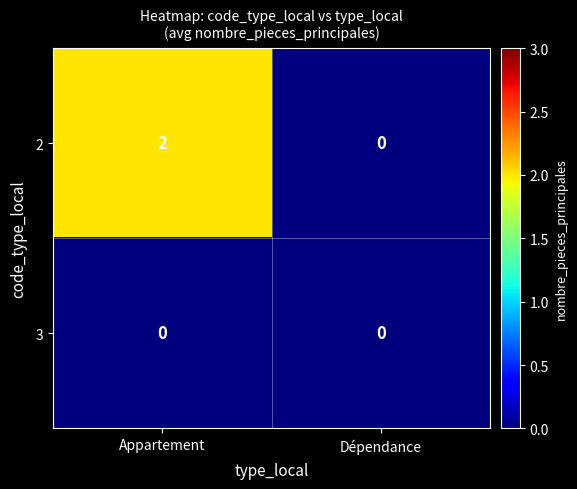

Rank the series at Appartement from highest to lowest value.

2, 3